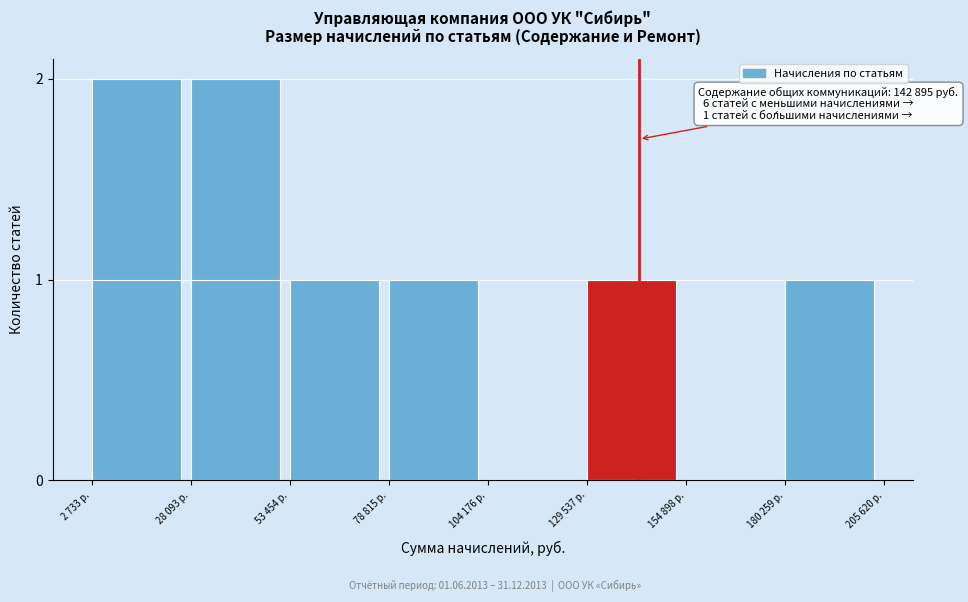

Reading right to left, transcribe all the data shown in this chart.

180 259 р.=1	154 898 р.=0	129 537 р.=1	104 176 р.=0	78 815 р.=1	53 454 р.=1	28 093 р.=2	2 733 р.=2